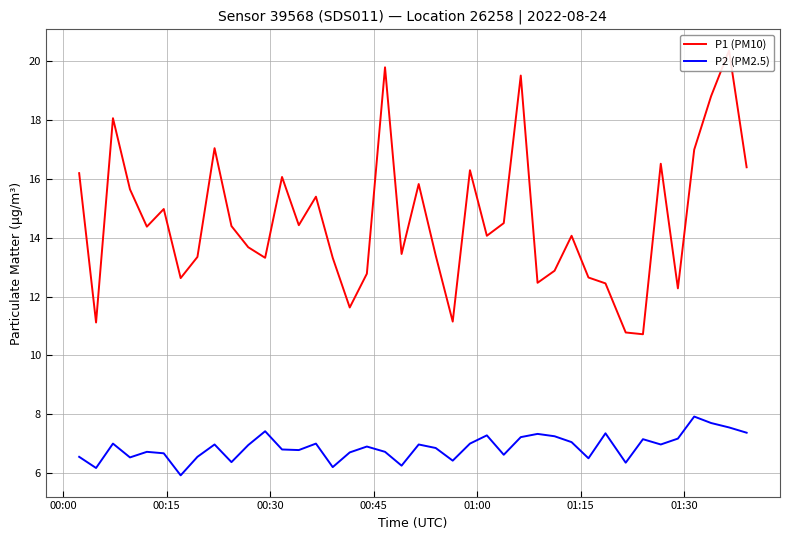

Reading right to left, transcribe all the data shown in this chart.

P1 (PM10): 16.4	20.4	18.8	17.0	12.3	16.5	10.7	10.8	12.4	12.7	14.1	12.9	12.5	19.5	14.5	14.1	16.3	11.2	13.4	15.8	13.4	19.8	12.8	11.6	13.3	15.4	14.4	16.1	13.3	13.7	14.4	17.1	13.3	12.6	15.0	14.4	15.7	18.1	11.1	16.2
P2 (PM2.5): 7.4	7.5	7.7	7.9	7.2	7.0	7.2	6.3	7.3	6.5	7.0	7.2	7.3	7.2	6.6	7.3	7.0	6.4	6.8	7.0	6.2	6.7	6.9	6.7	6.2	7.0	6.8	6.8	7.4	7.0	6.4	7.0	6.5	5.9	6.7	6.7	6.5	7.0	6.2	6.5